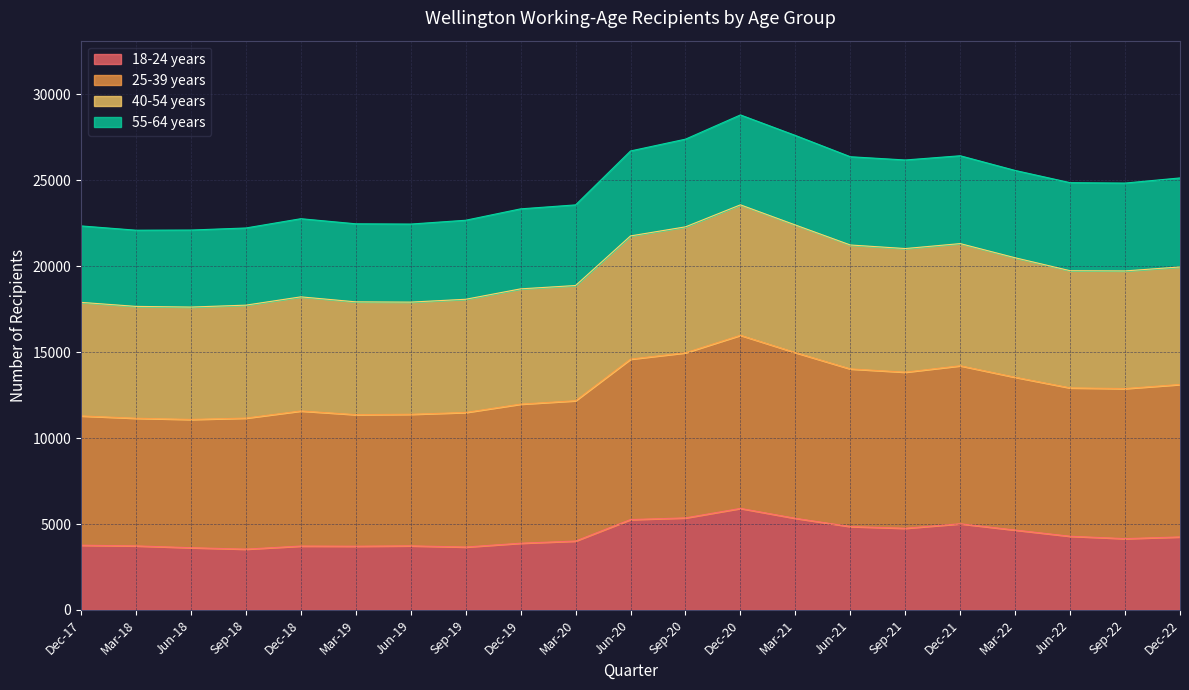

True or false: 40-54 years and 18-24 years intersect in this chart.

False